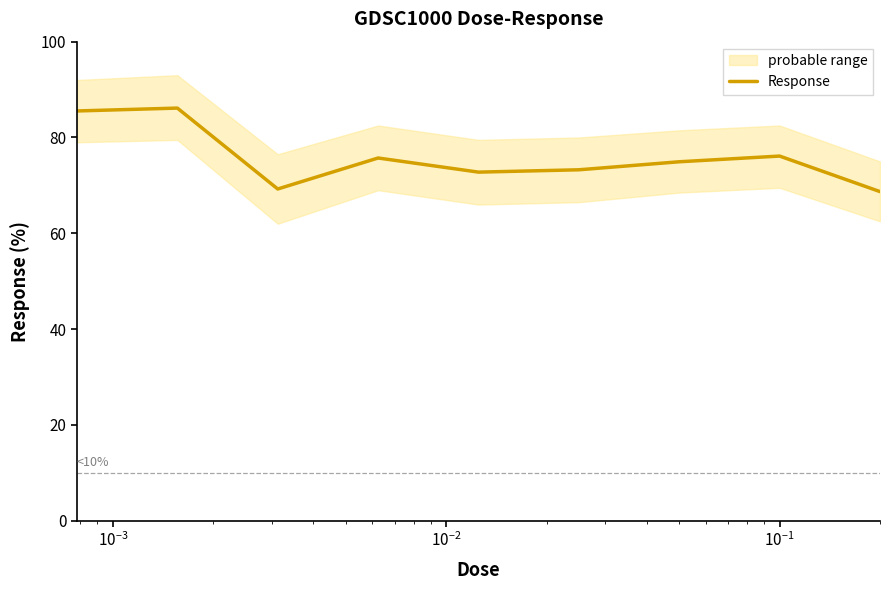

How many data points does each series have?

9